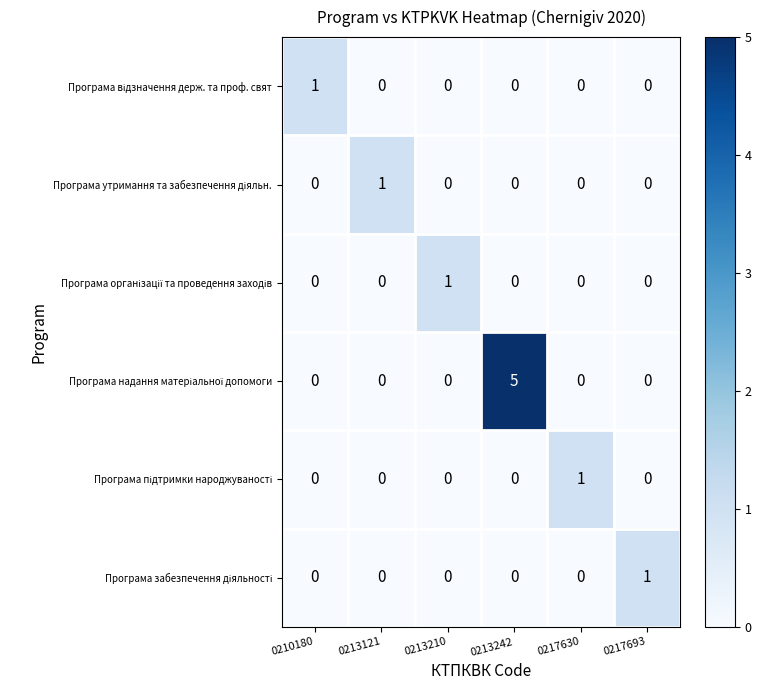

Which label corresponds to the largest value in the chart?

0213242